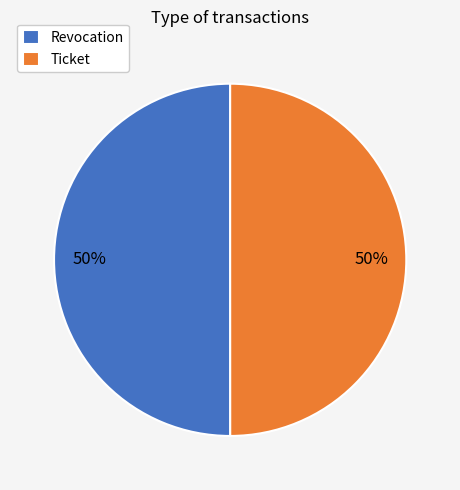

How many segments does this pie chart have?

2